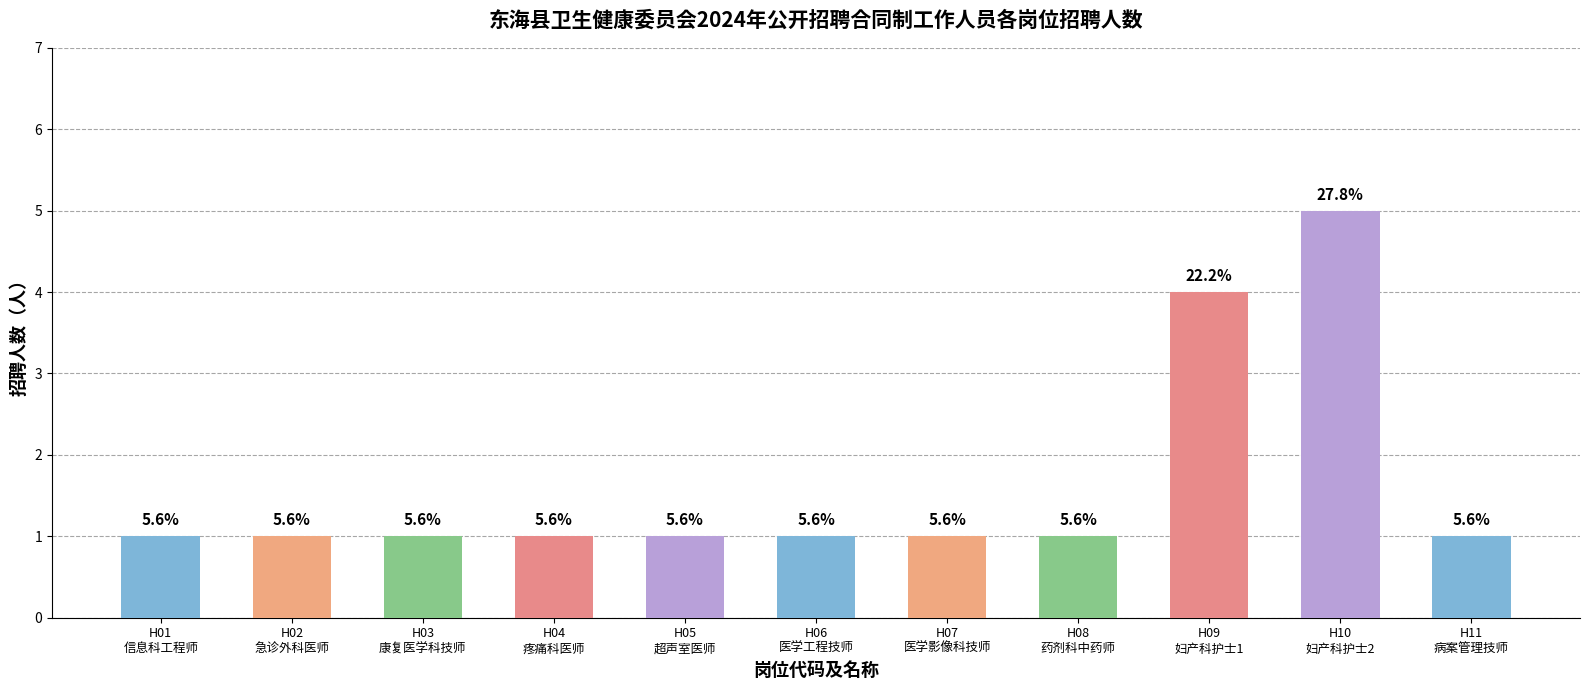

Rank the categories by value from lowest to highest.

H01
信息科工程师, H02
急诊外科医师, H03
康复医学科技师, H04
疼痛科医师, H05
超声室医师, H06
医学工程技师, H07
医学影像科技师, H08
药剂科中药师, H11
病案管理技师, H09
妇产科护士1, H10
妇产科护士2